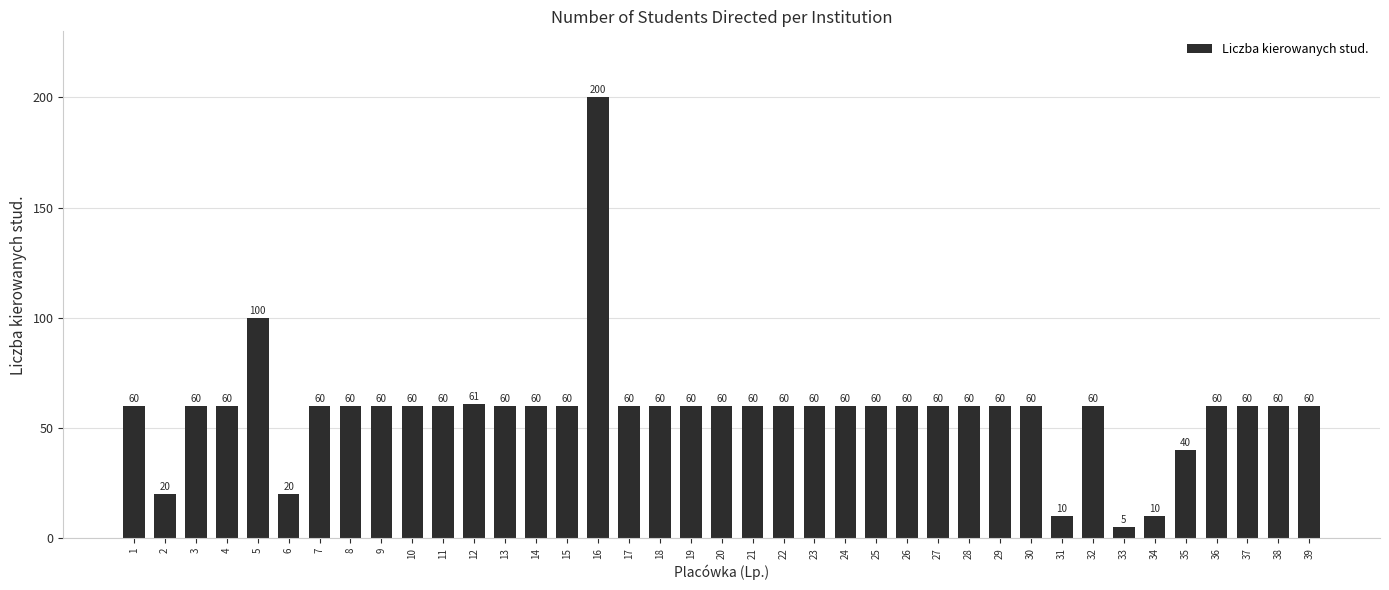

What is the value of the 1st bar from the left?

60